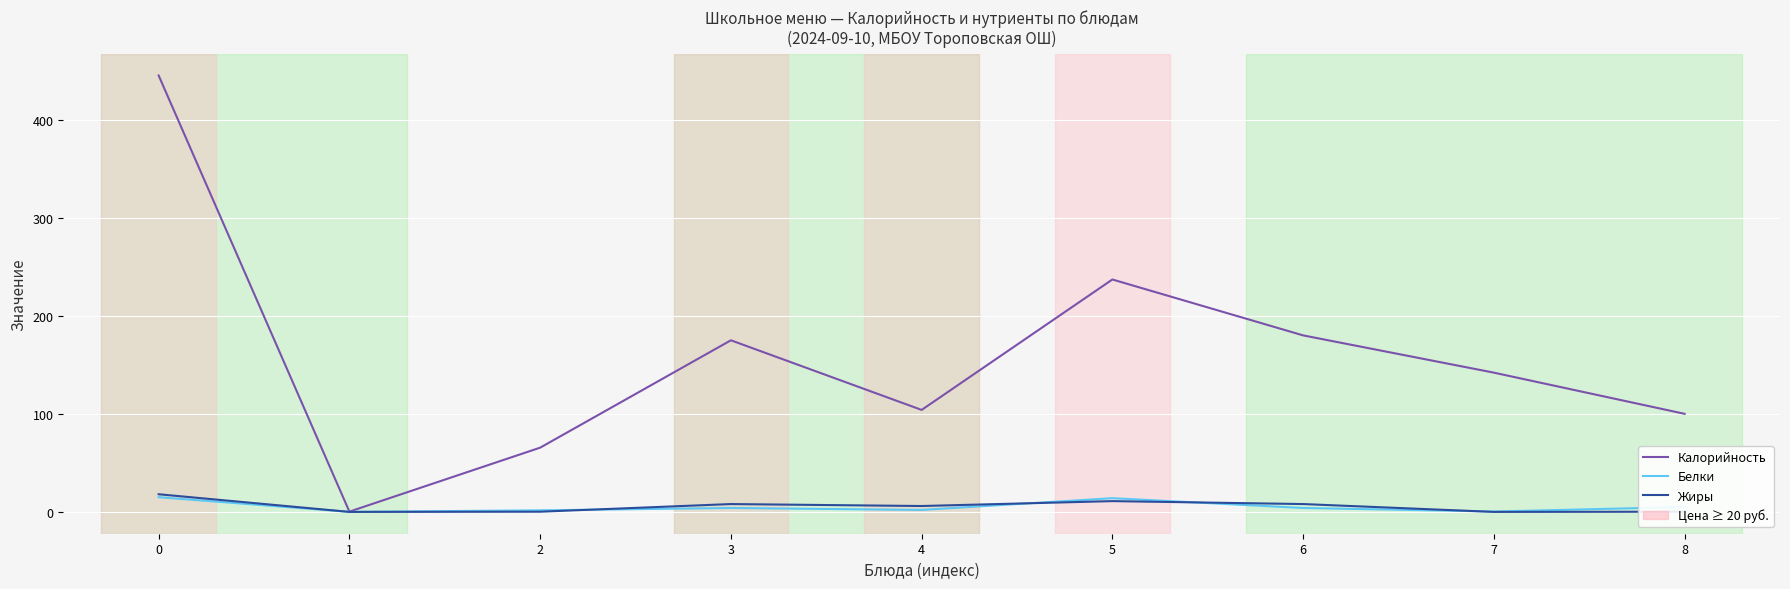

What is the total value across all series at 8?

105.2